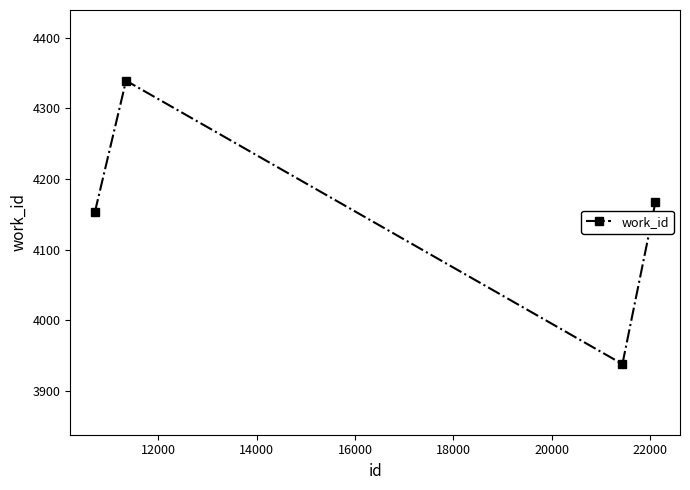

What is the value of the 3rd point from the left?

3938